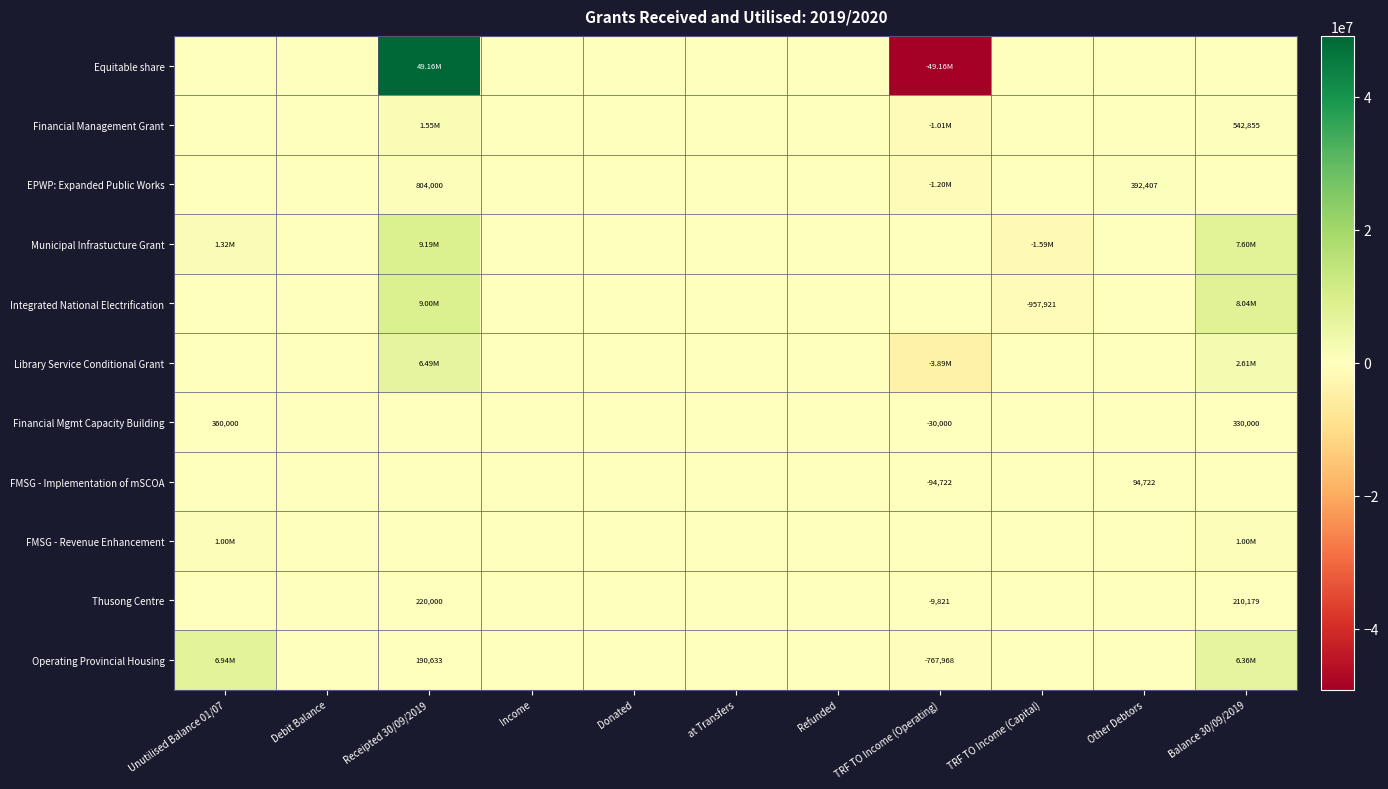

How many positive values does the Financial Mgmt Capacity Building series have?

2